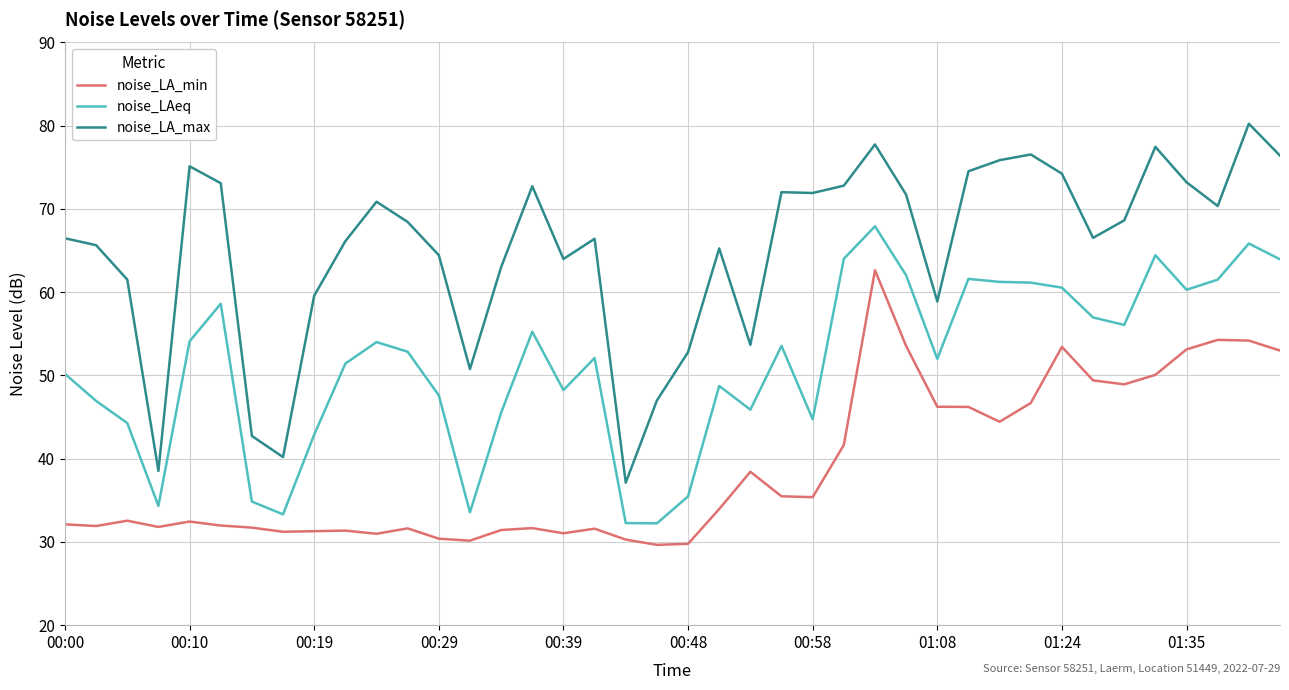

How many lines are shown in the chart?

3